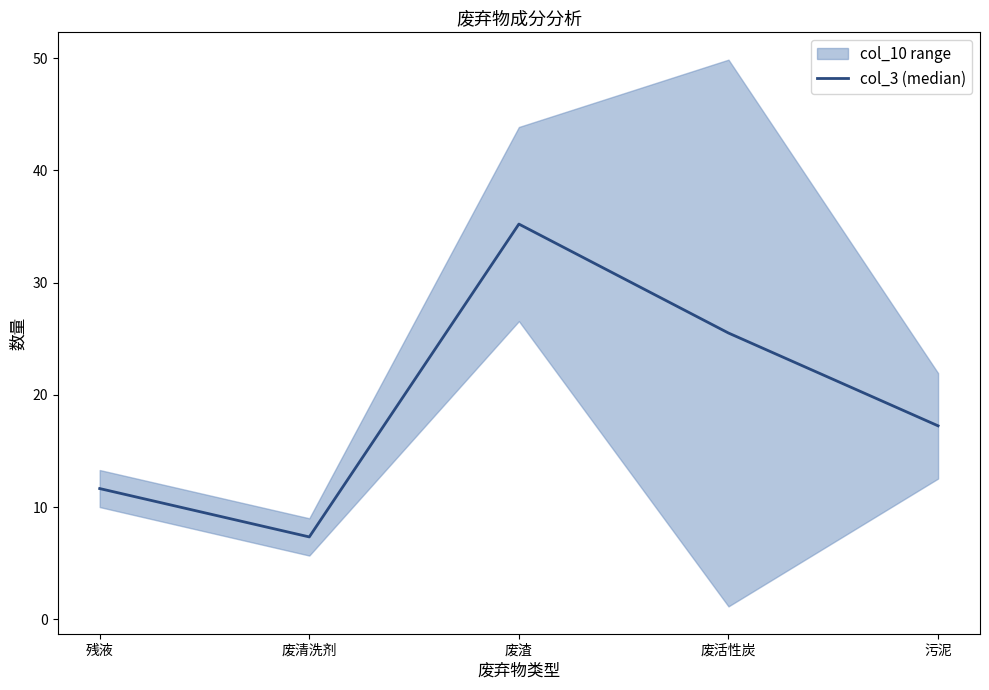

How many points are lower than both their immediate neighbors (excluding endpoints)?

1